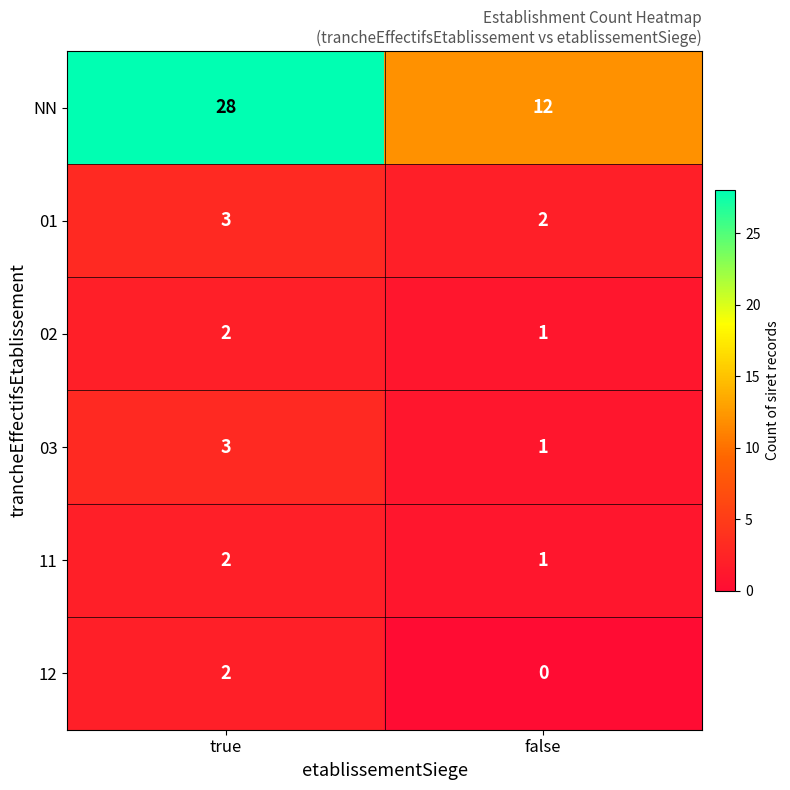

At which category is the sum across all series the highest?

true